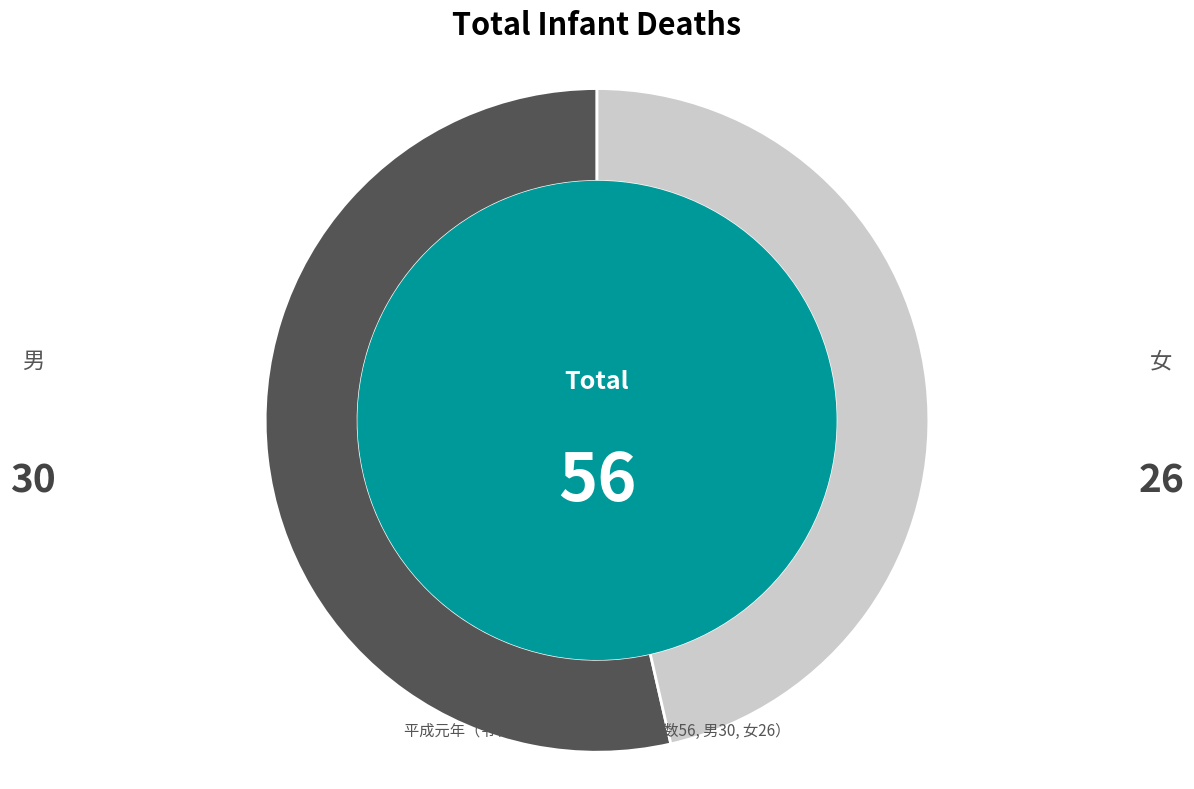

Approximately how many times larger is the value at 男 compared to 女?

1.2